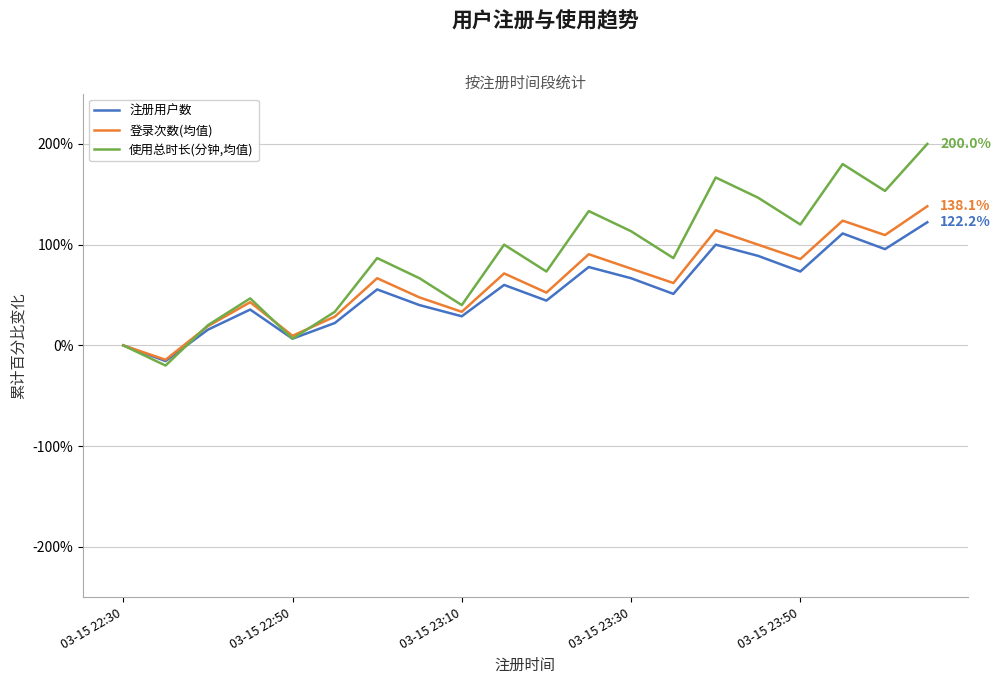

What is the lowest value of the 登录次数(均值) series?

-14.3